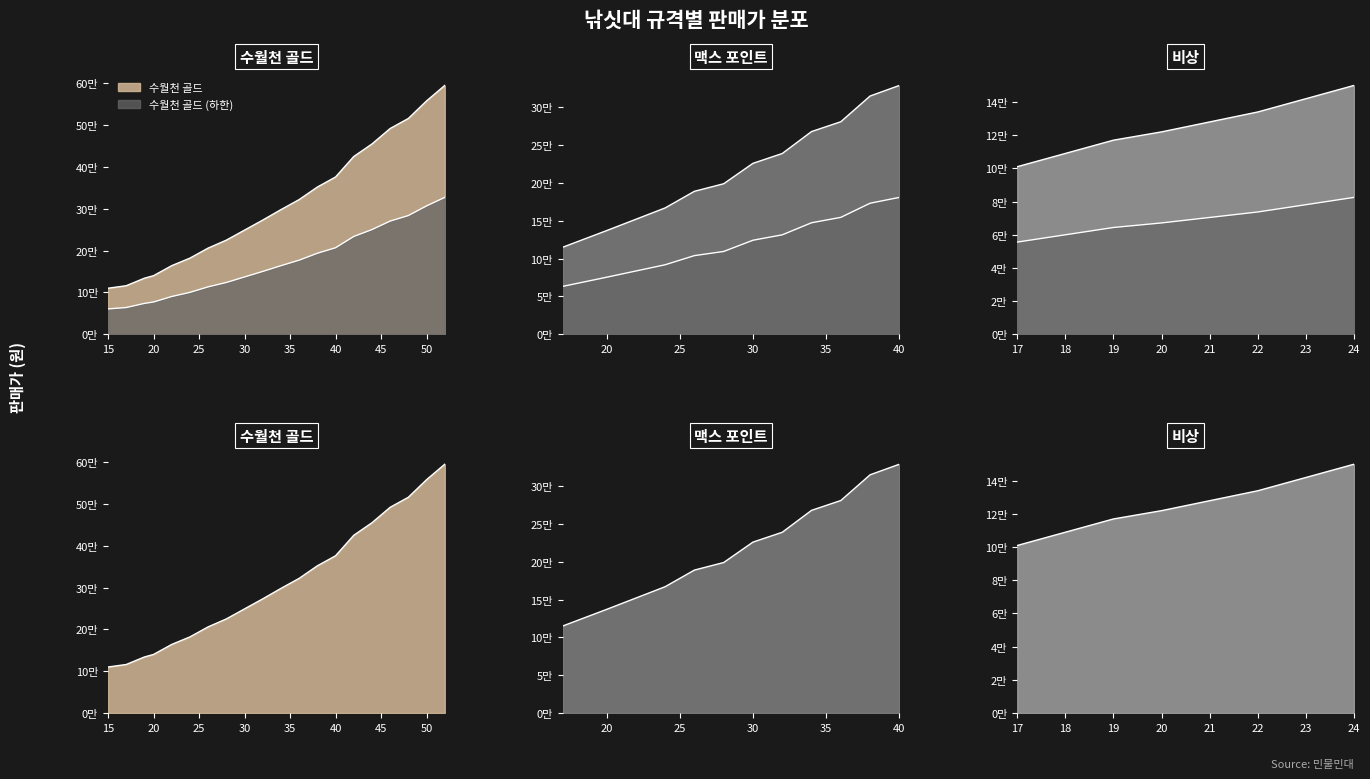

Which series ends up on top after the final intersection of 맥스 포인트 and 비상?

맥스 포인트